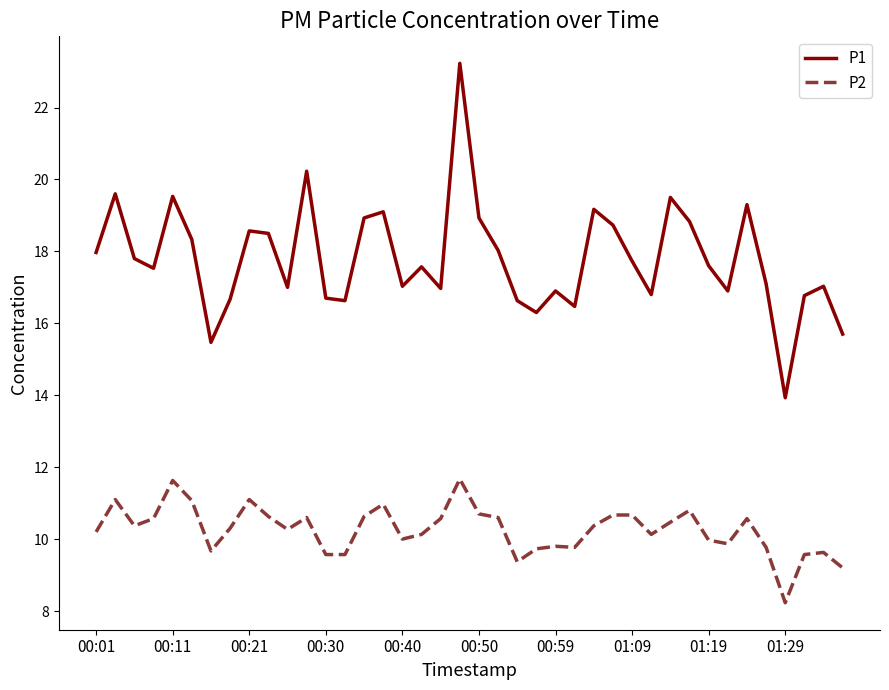

True or false: P1 and P2 cross at least once.

False